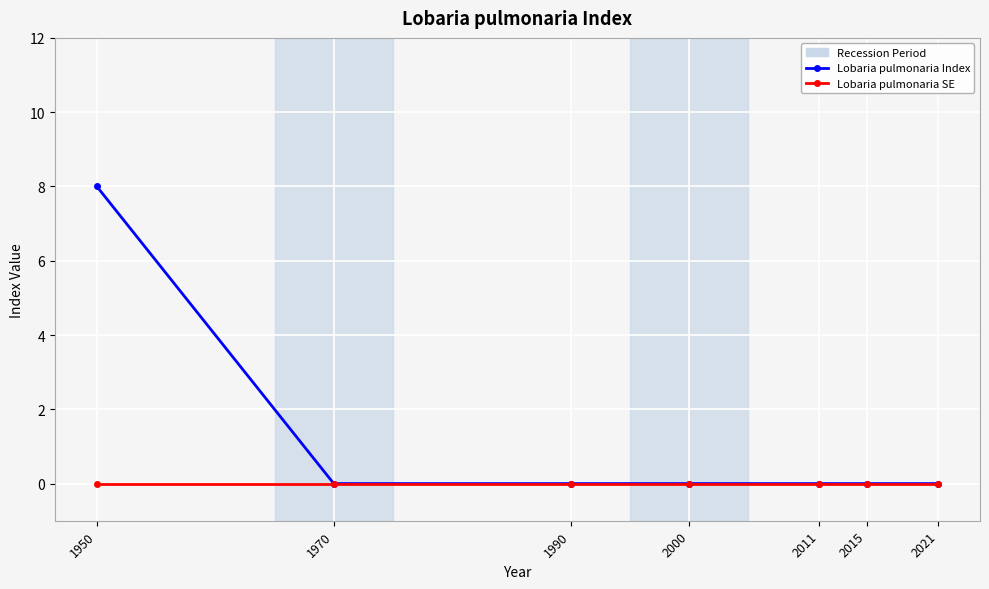

Is it true that Lobaria pulmonaria Index equals -5 at 2015?

False